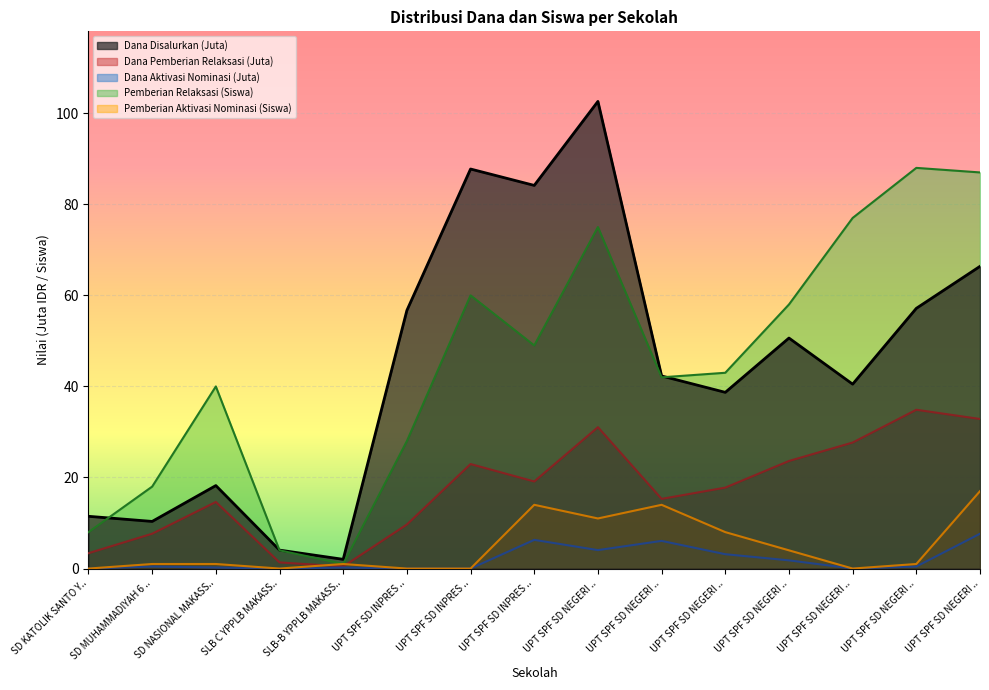

How many lines are shown in the chart?

5